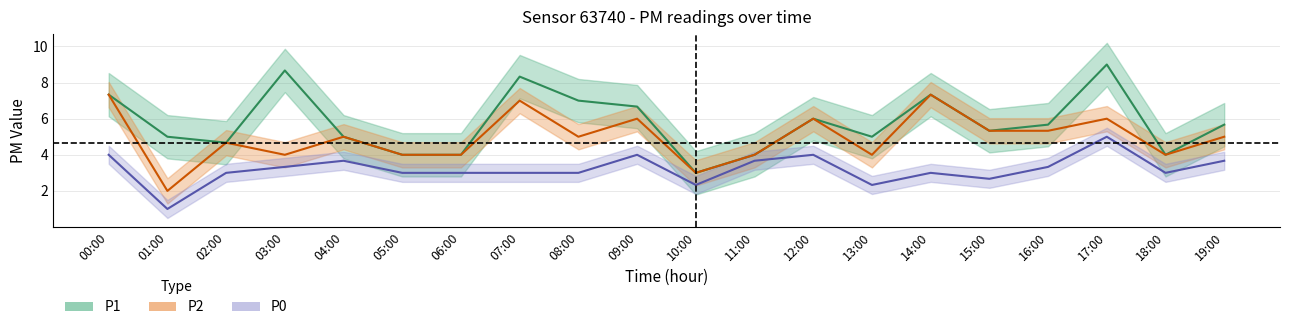

What is the minimum value for P0?

1.0